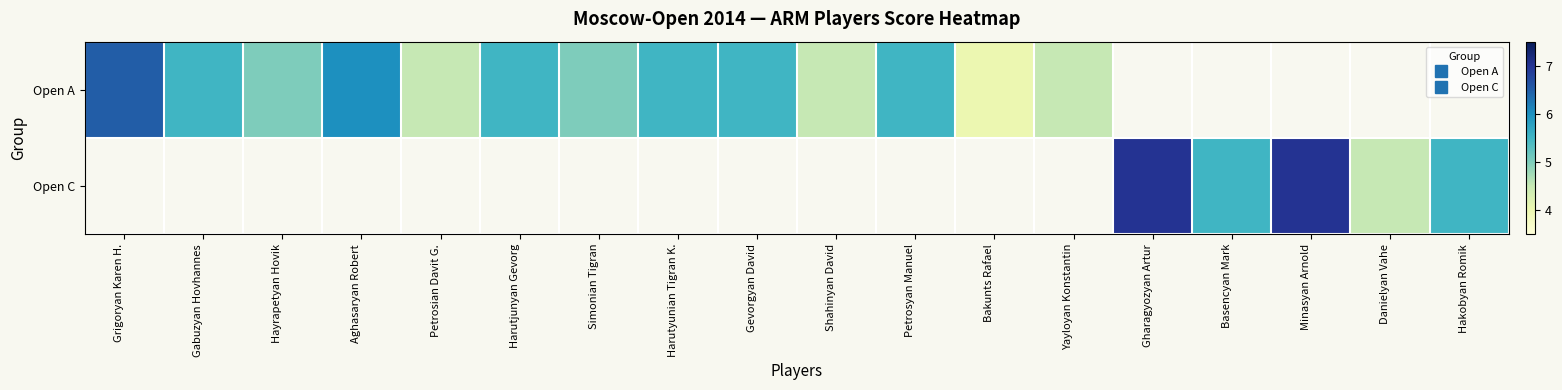

The value of Open A at Grigoryan Karen H. is 1.8. True or false?

False